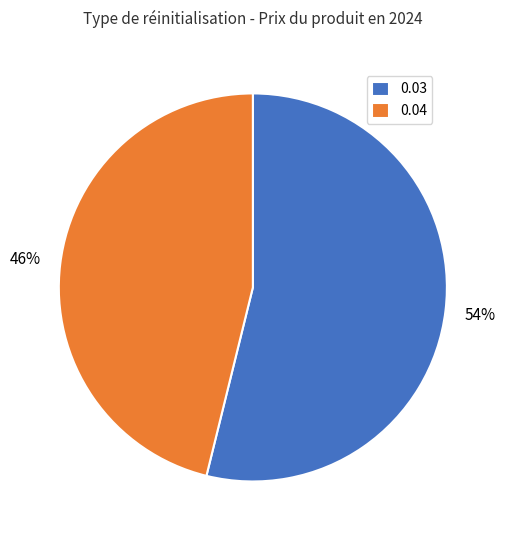

True or false: 0.04 accounts for 35% of the total.

False